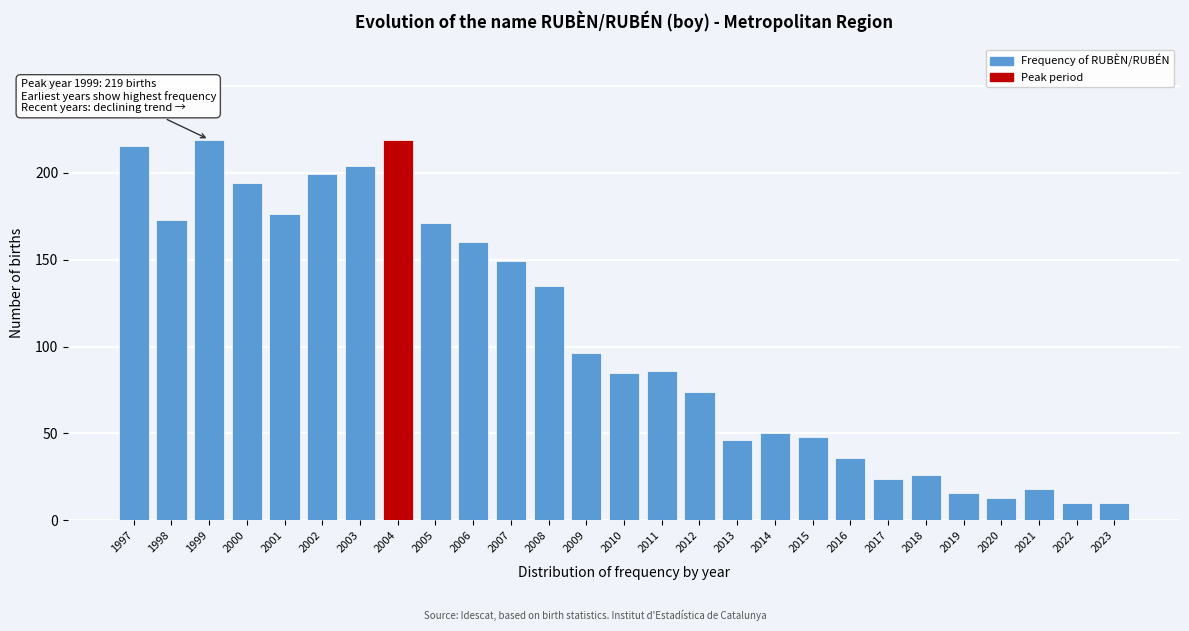

The value at 2008 is 182. True or false?

False